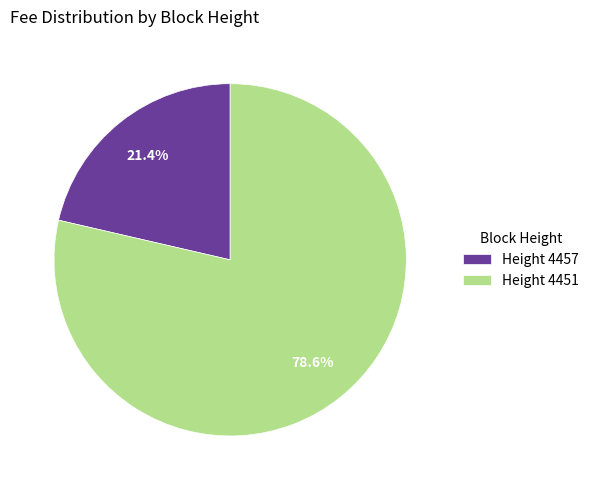

How much of the chart is everything except Height 4451?

21.4%